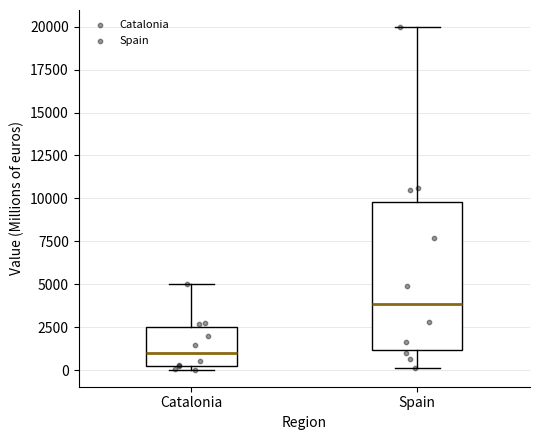

Which box has the lowest median line?

Catalonia